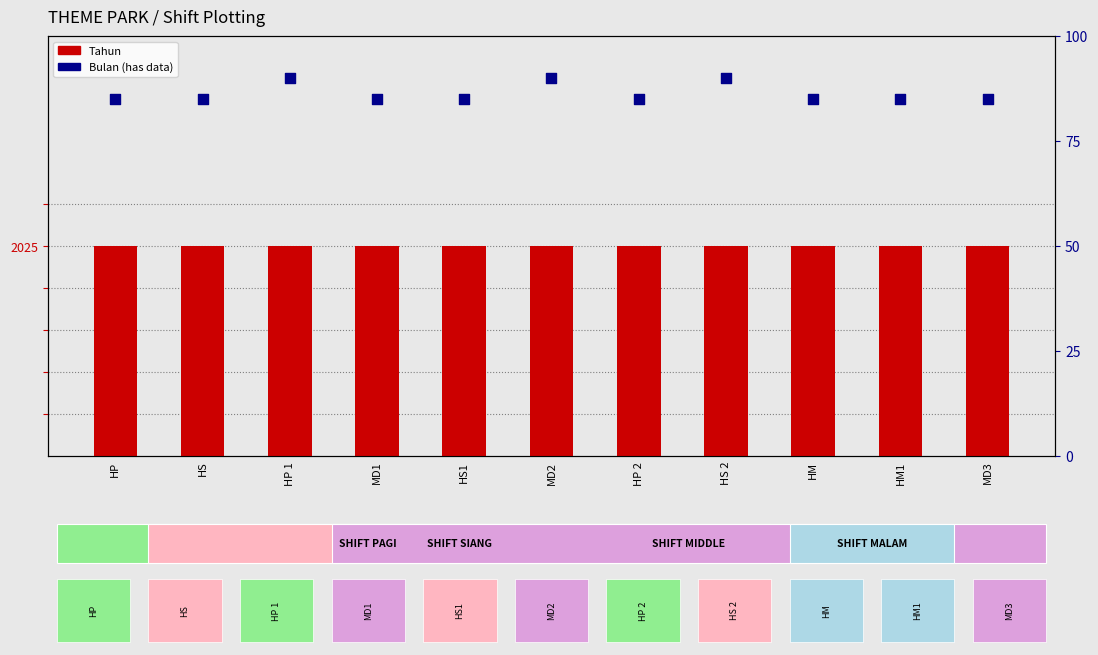

At which category is the sum across all series the highest?

HP 1